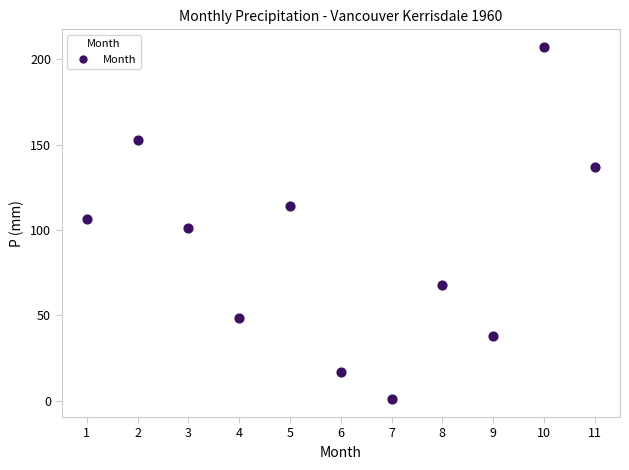

What is the average X value?

6.0